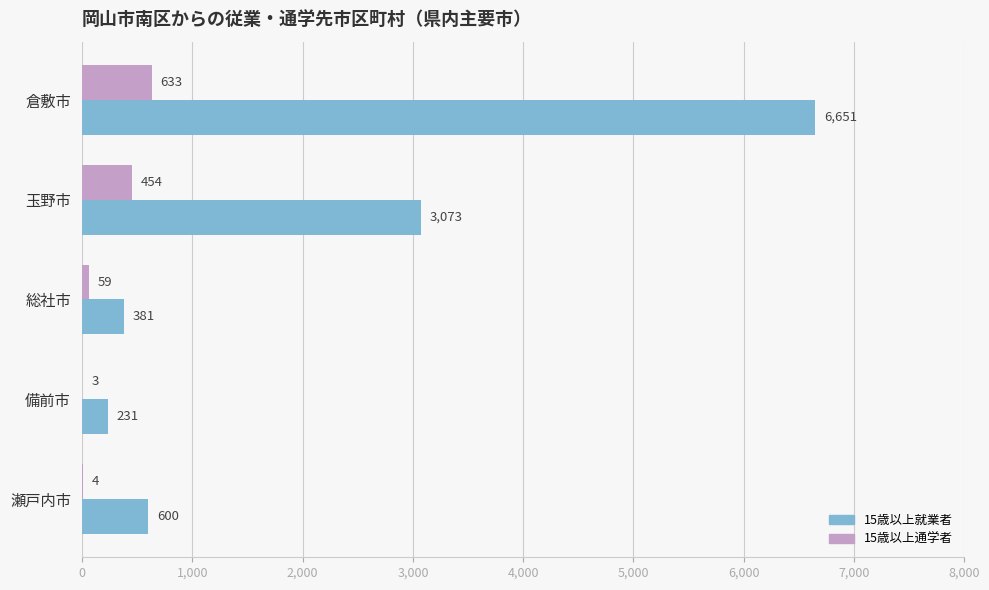

Which category has the highest value in the 15歳以上就業者 series?

倉敷市